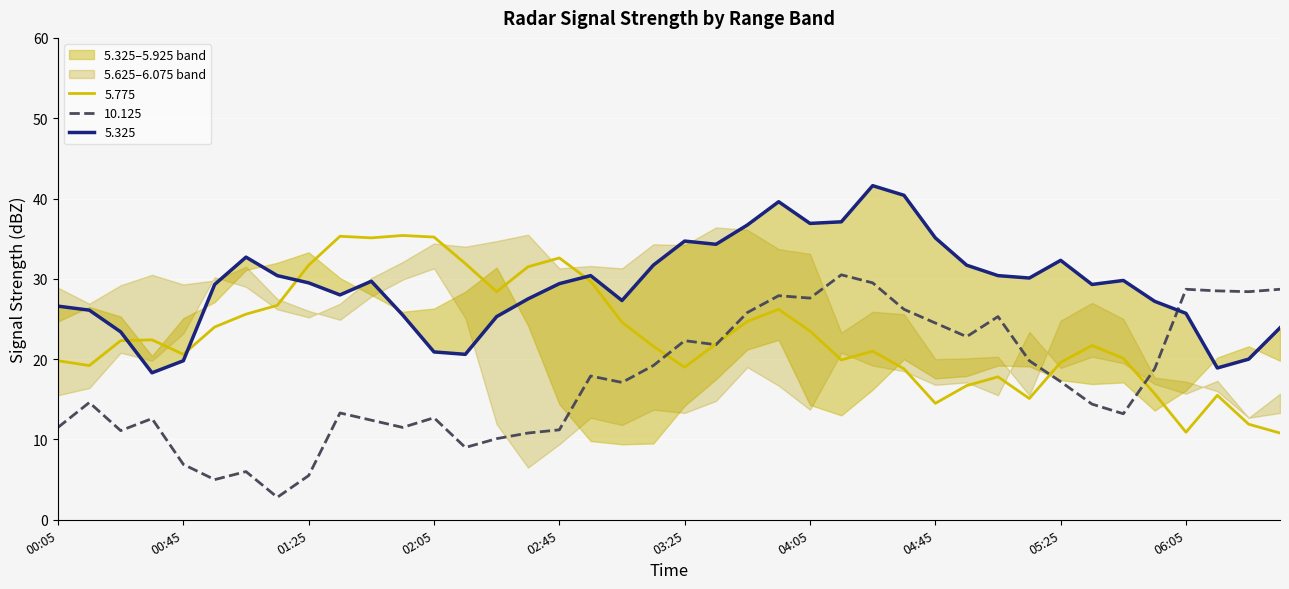

Is it true that 10.125 equals 9.3 at 05:25?

False